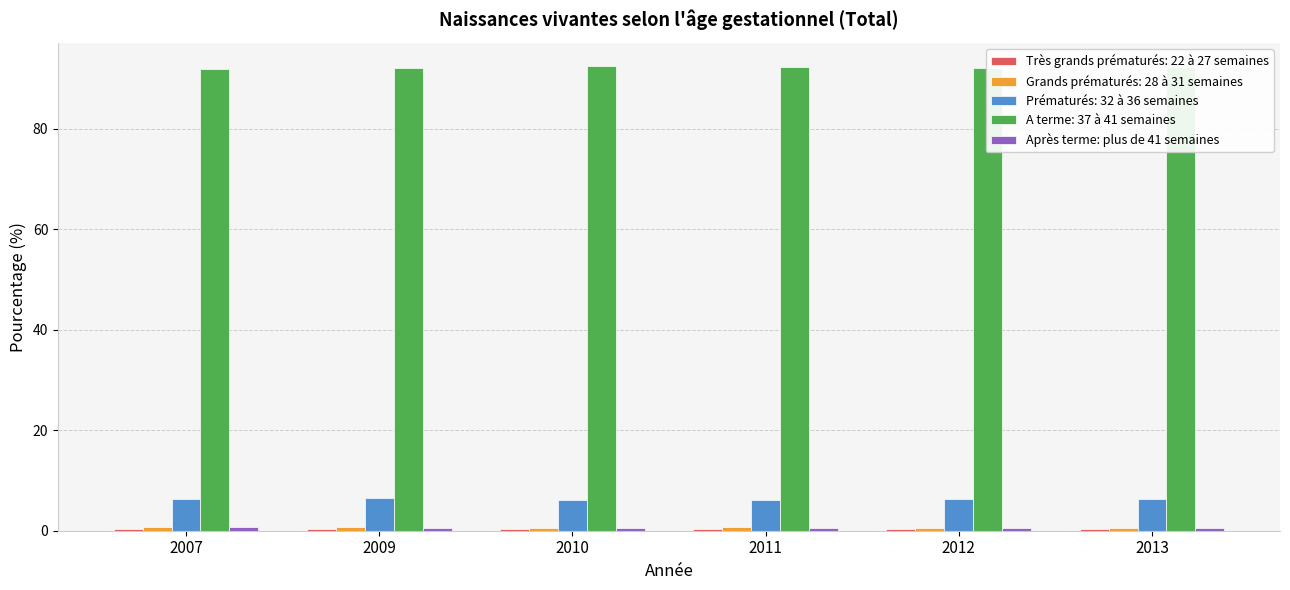

What is the average value of the Prématurés: 32 à 36 semaines series?

6.3